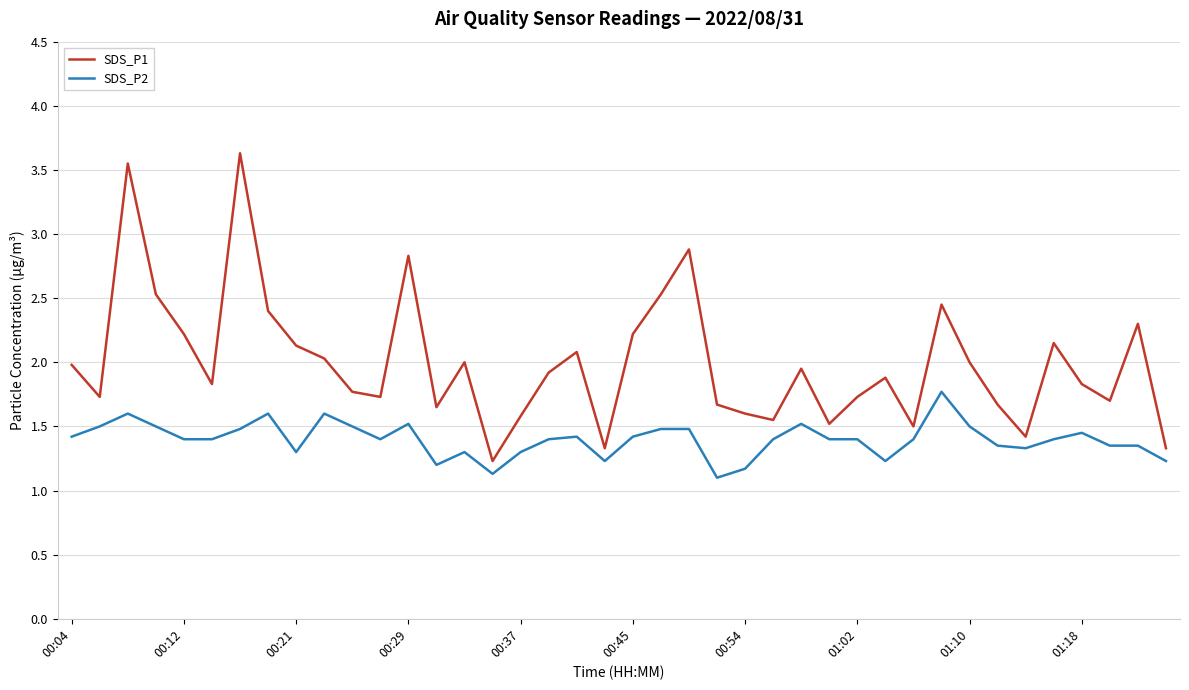

True or false: SDS_P2 and SDS_P1 intersect in this chart.

False